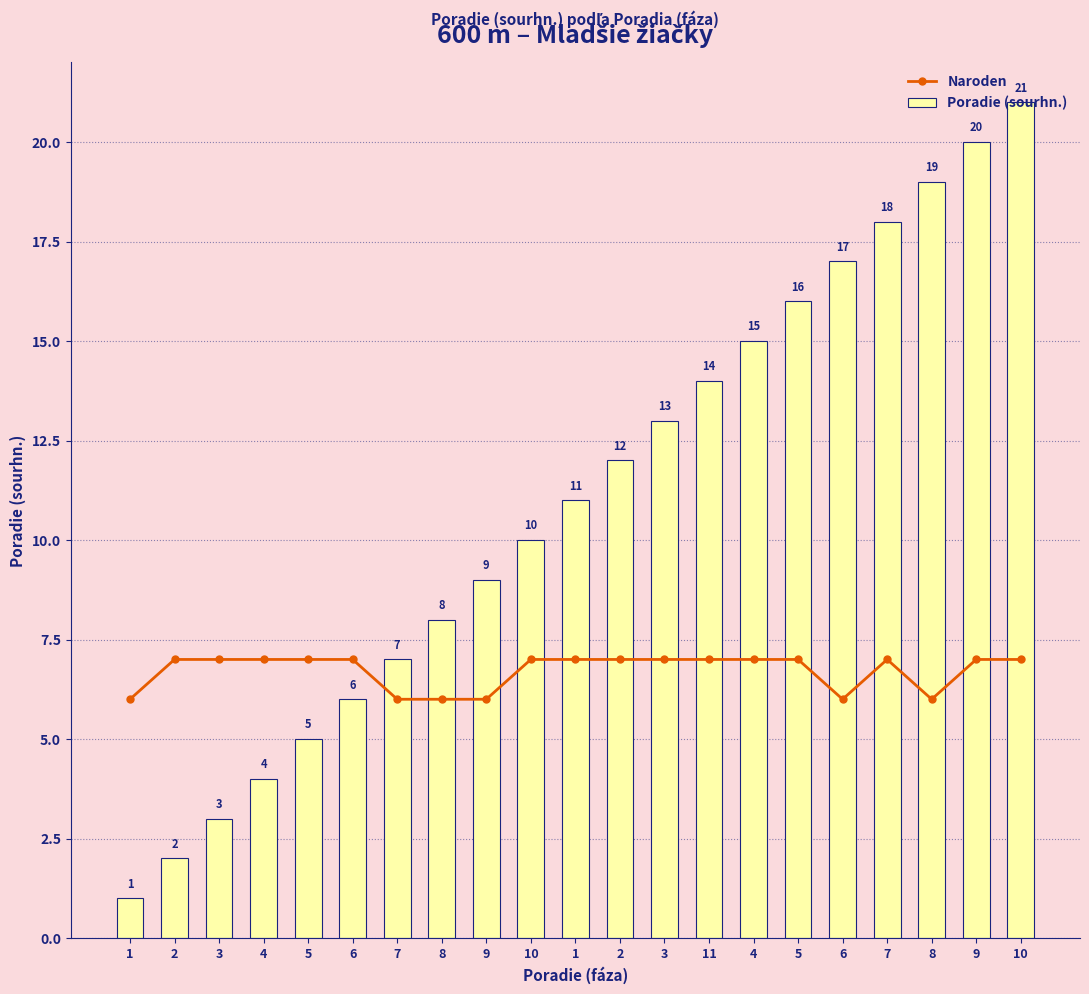

How many categories are shown in the chart?

21